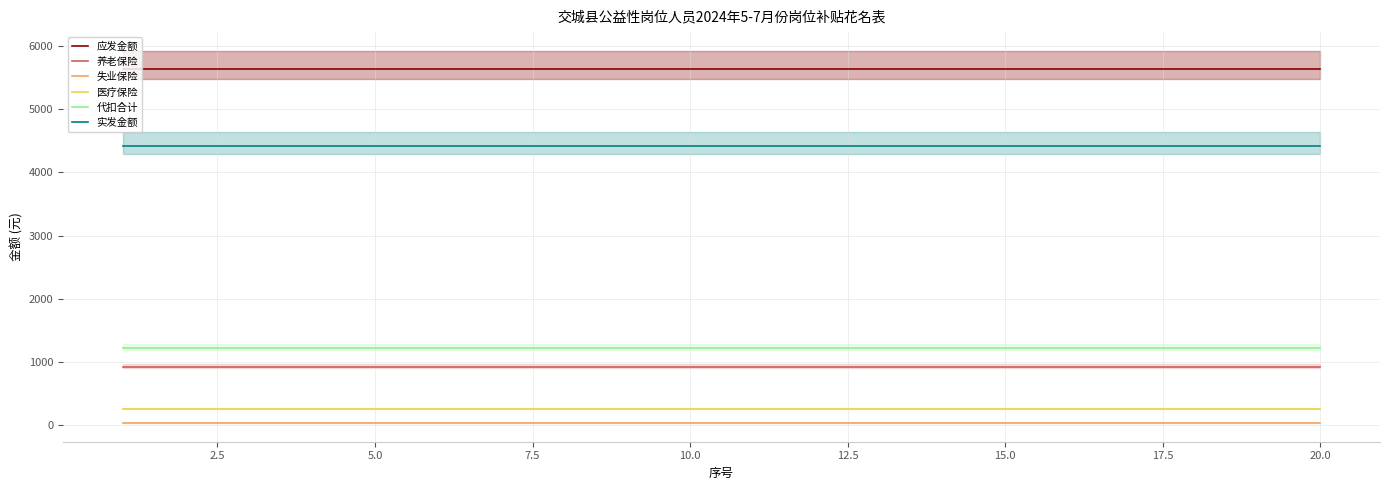

True or false: 实发金额 and 医疗保险 intersect in this chart.

False